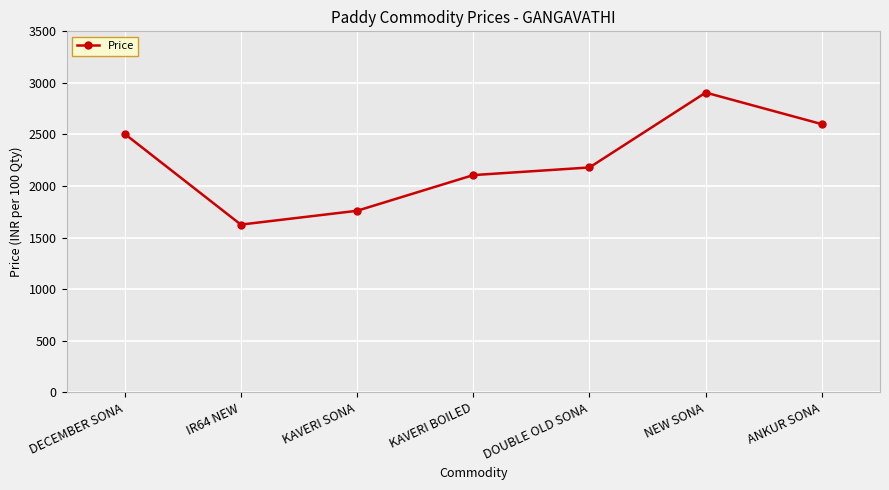

Reading left to right, extract all data points from this chart.

2506	1626	1760	2106	2180	2906	2600